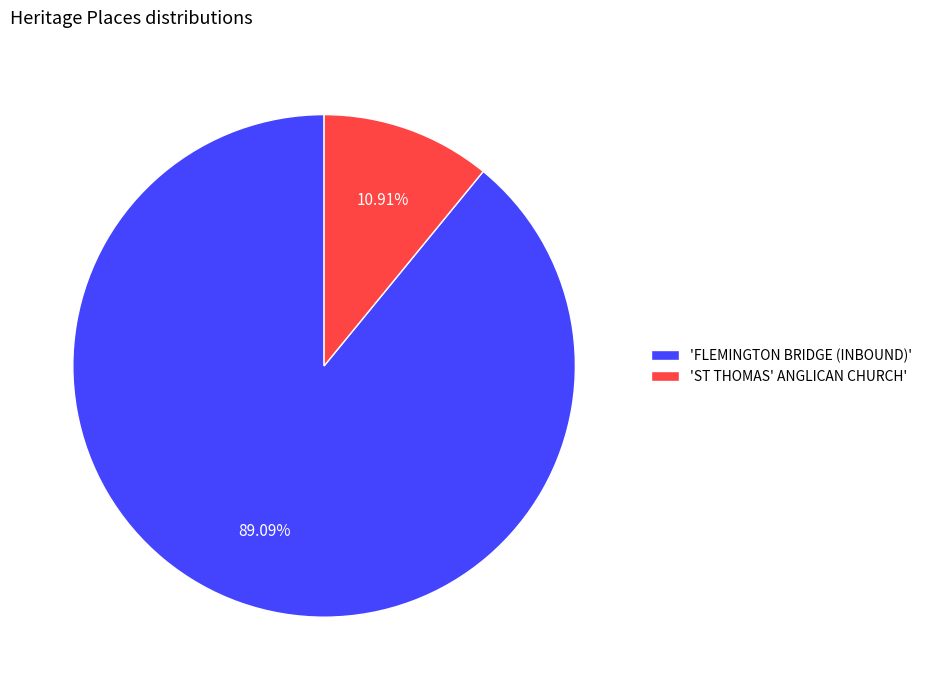

Rank the categories by value from highest to lowest.

'FLEMINGTON BRIDGE (INBOUND)', 'ST THOMAS' ANGLICAN CHURCH'